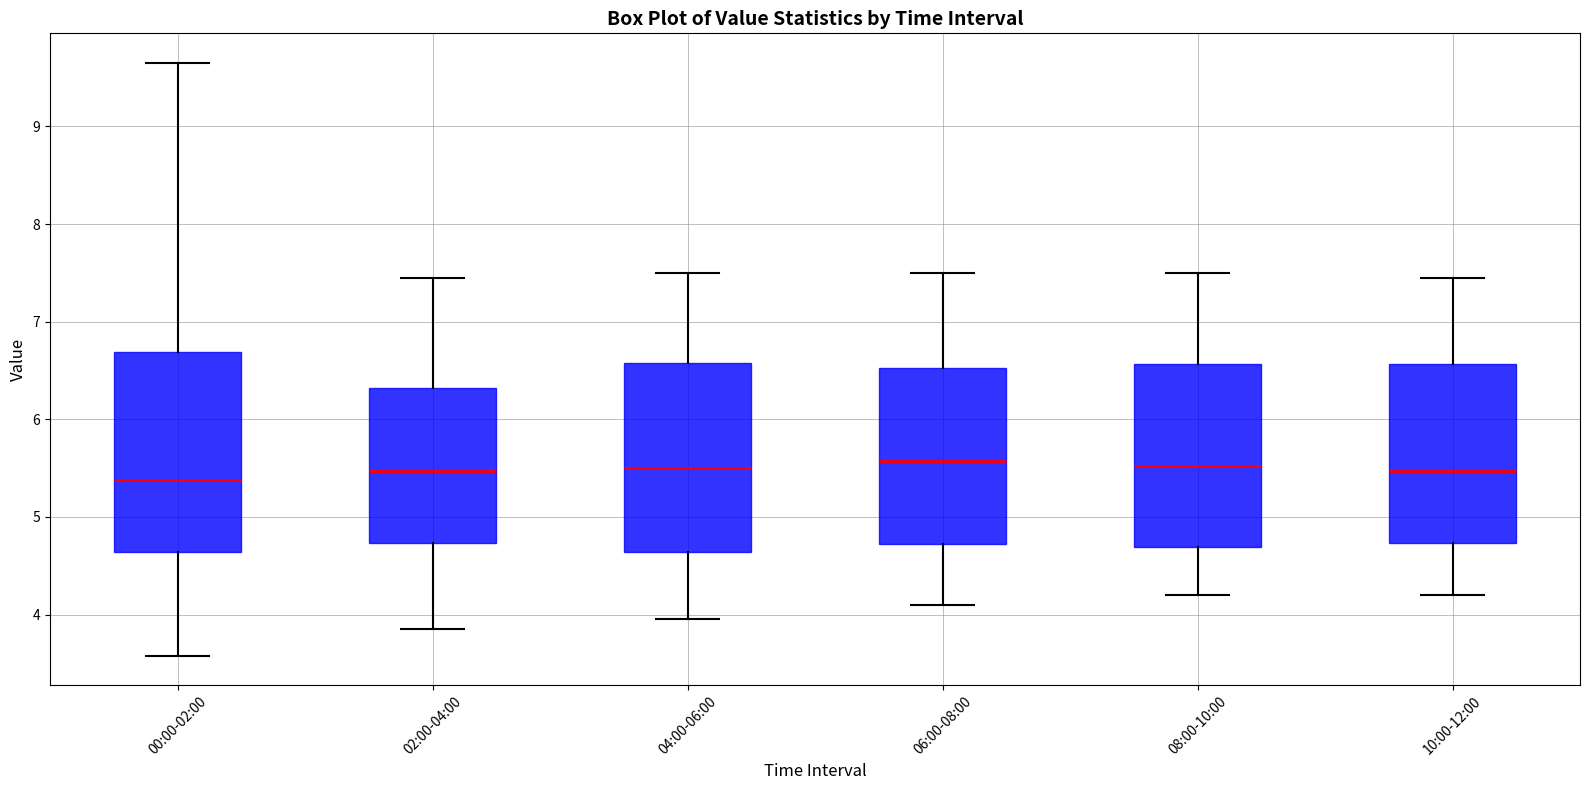

Where does the median line of the box for 02:00-04:00 sit on the y-axis? The values are not printed on the chart, so give them approximately, as read against the axis.

5.5